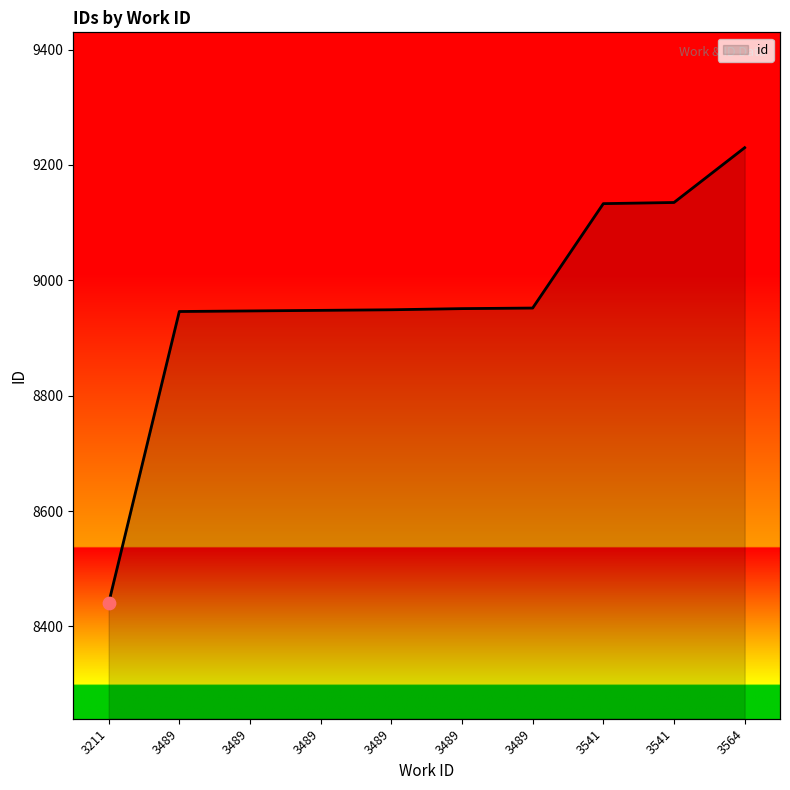

Between 3489 and 3489, which is larger?

3489